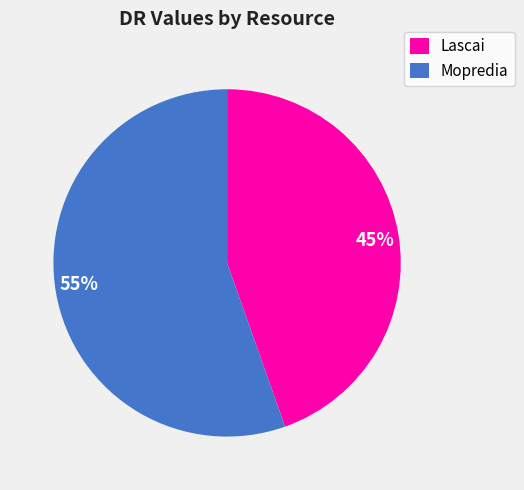

To the nearest percent, what is the average slice percentage?

50%